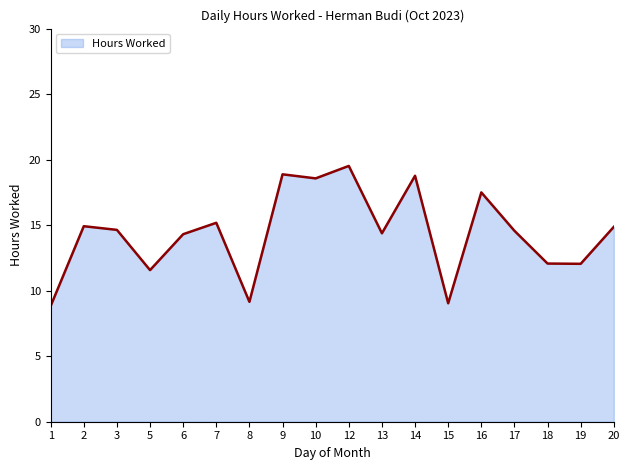

The value at 1 is 14.4. True or false?

False